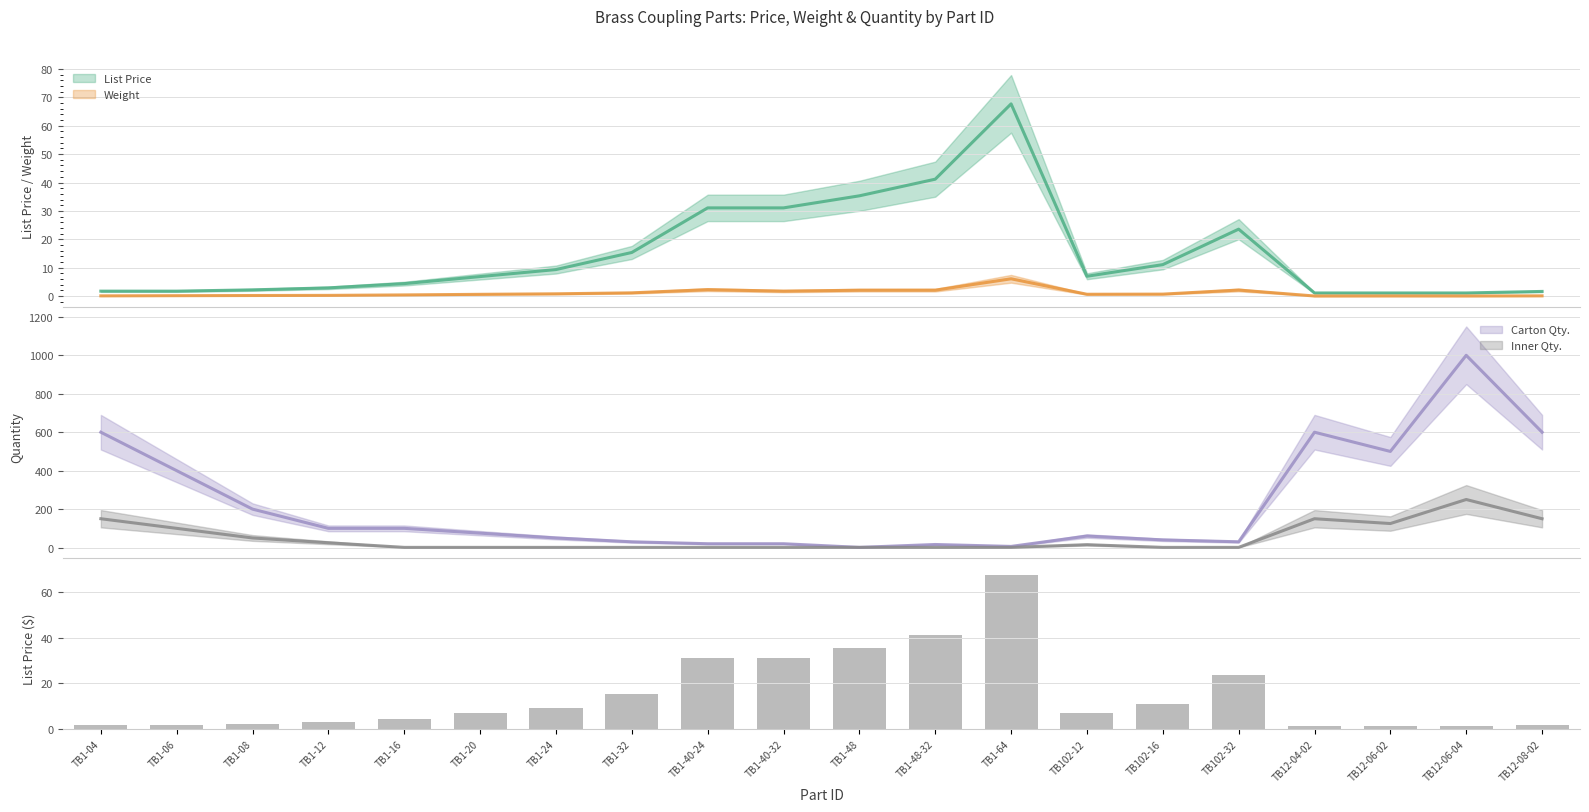

Which has a higher value, TB1-12 or TB12-06-02?

TB1-12